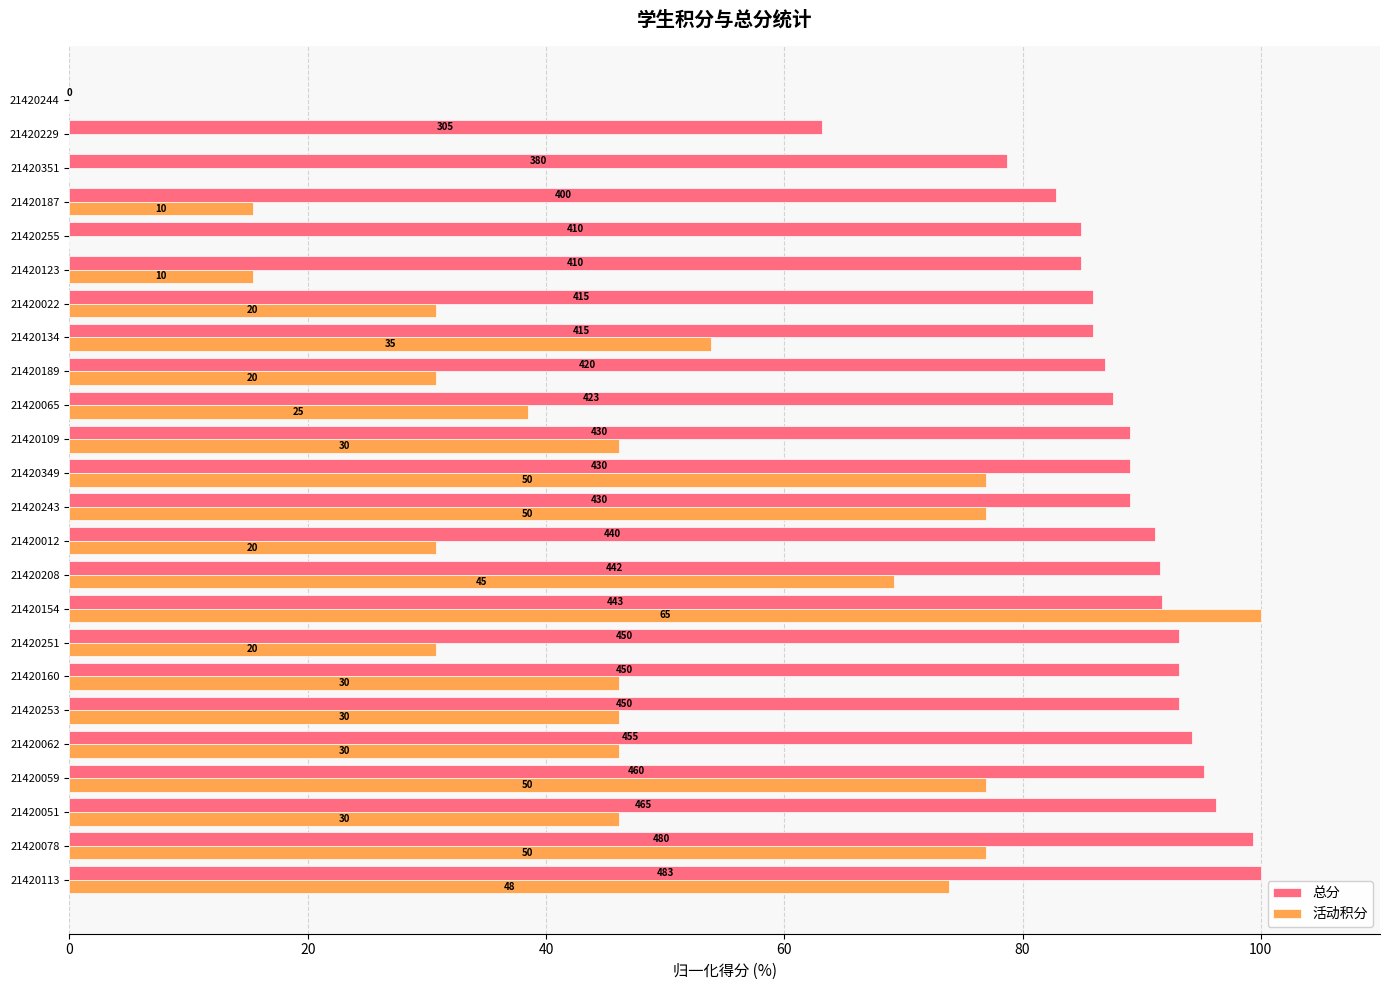

What are all the series names shown in the legend?

总分, 活动积分